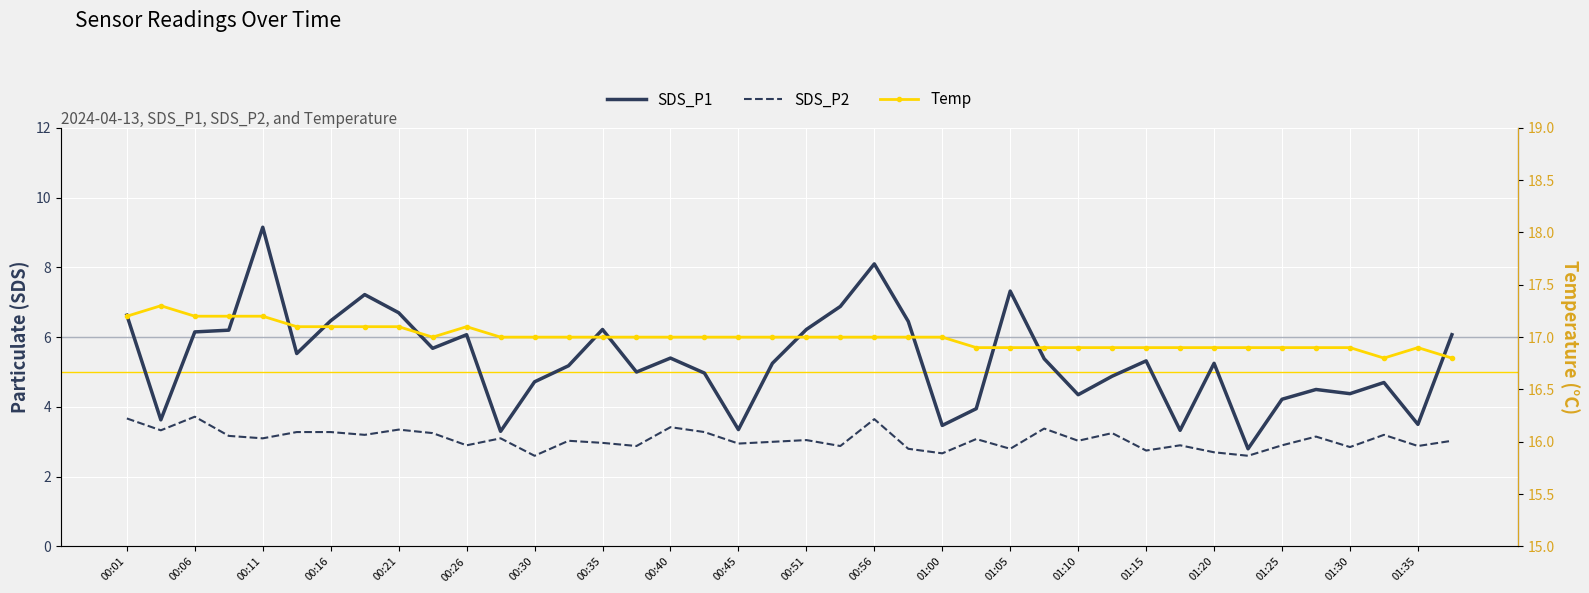

How many interior local peaks does the SDS_P1 series have?

11